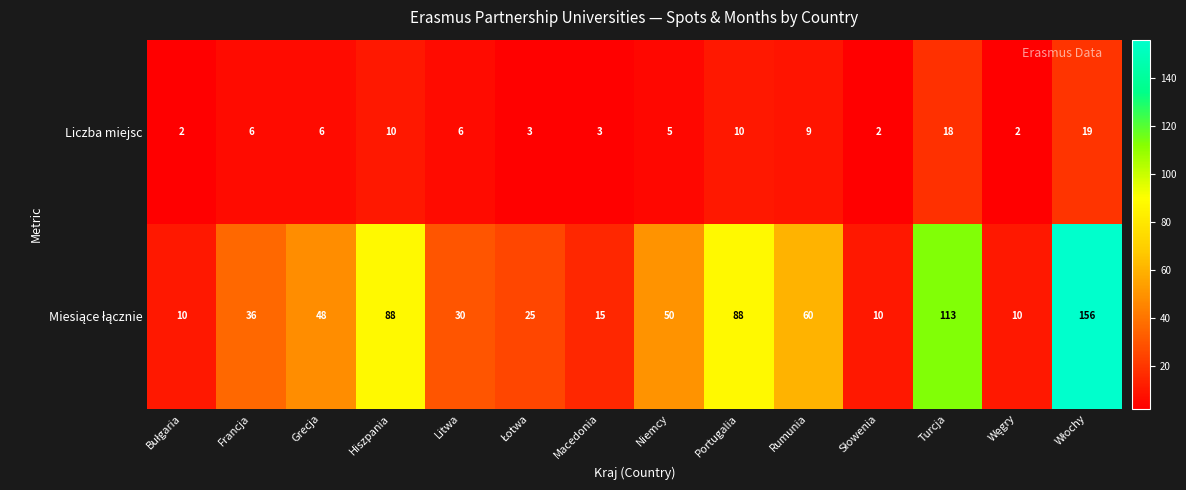

What is the sum of the Liczba miejsc values at Litwa and Turcja?

24